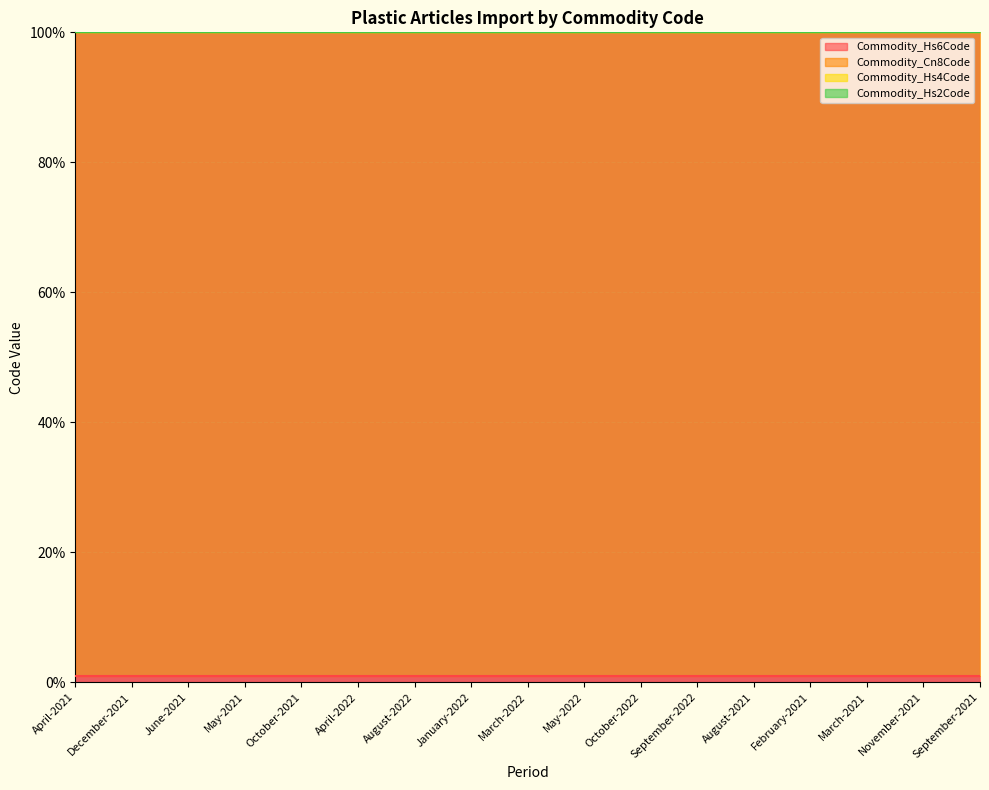

Reading left to right, transcribe all the data shown in this chart.

Commodity_Hs6Code: 1.0	1.0	1.0	1.0	1.0	1.0	1.0	1.0	1.0	1.0	1.0	1.0	1.0	1.0	1.0	1.0	1.0
Commodity_Cn8Code: 100.0	100.0	100.0	100.0	100.0	100.0	100.0	100.0	100.0	100.0	100.0	100.0	100.0	100.0	100.0	100.0	100.0